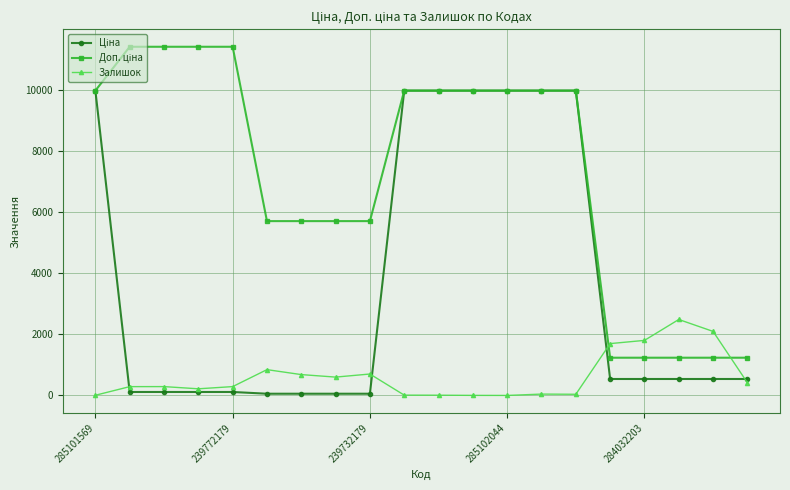

What is the greatest value displayed?

11410.0